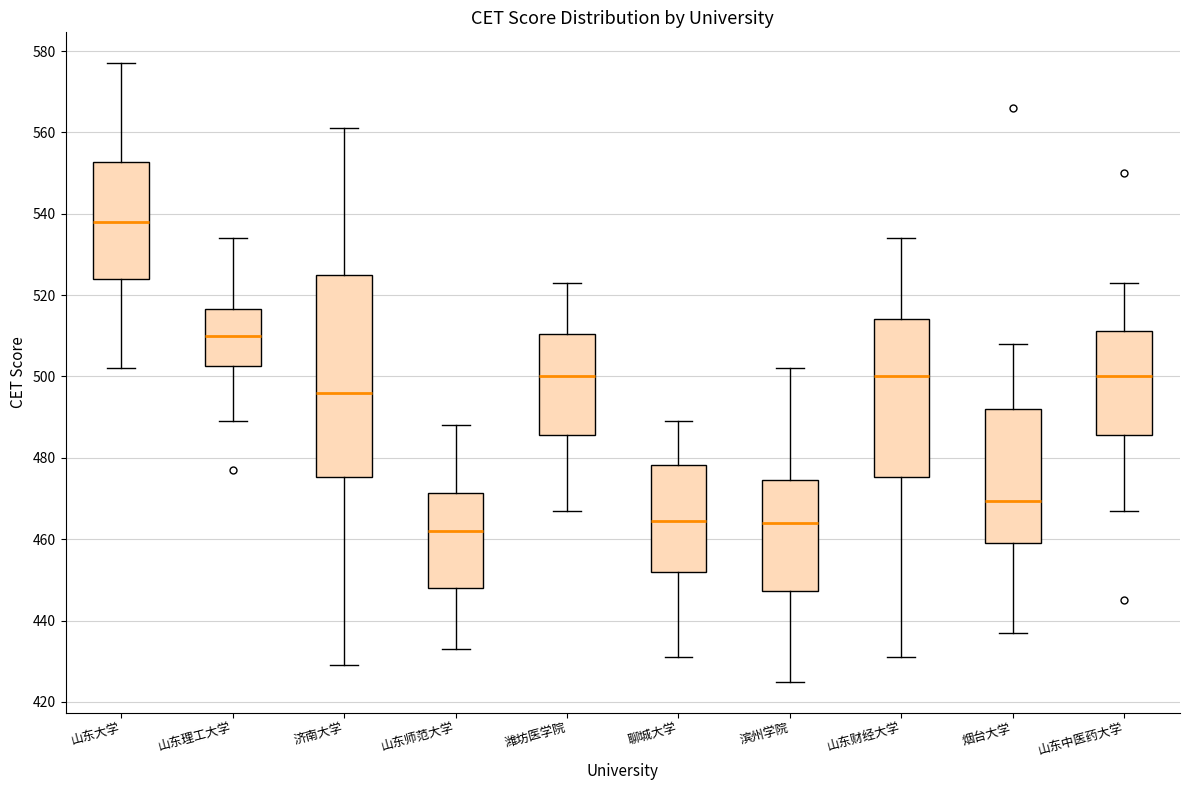

Which box has the lowest median line?

山东师范大学